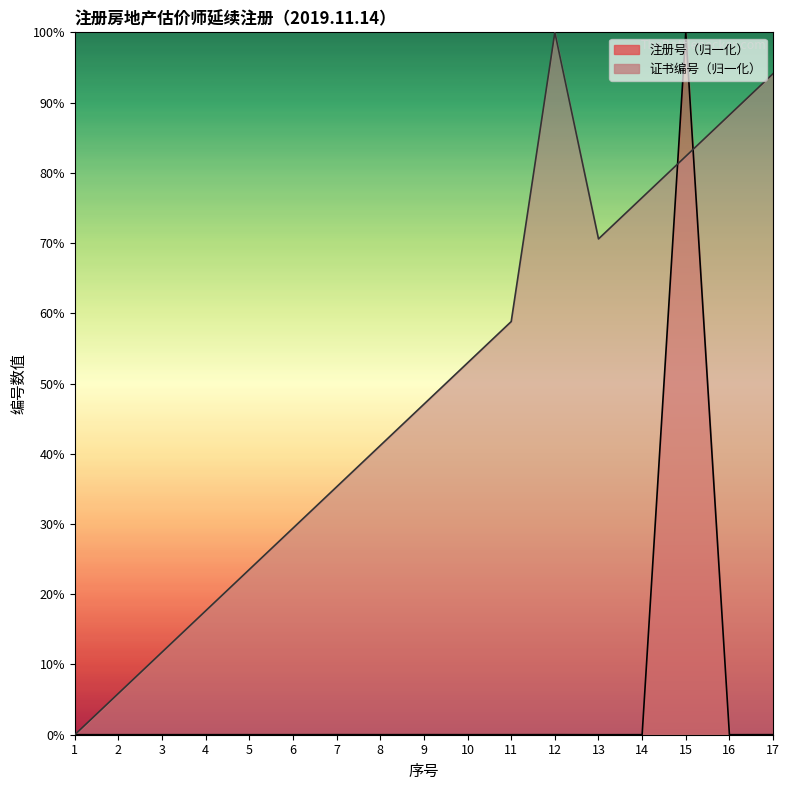

Between 7 and 12, which series saw the biggest shift?

证书编号